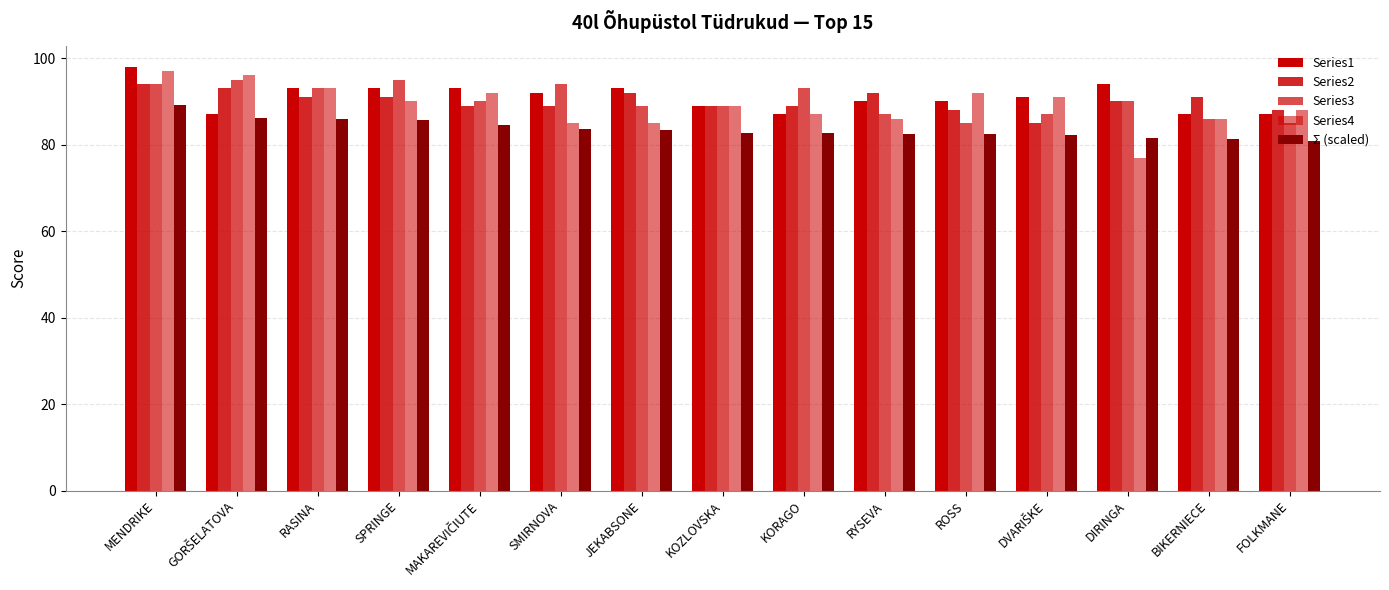

The value of Series4 at JEKABSONE is 85.0. True or false?

True